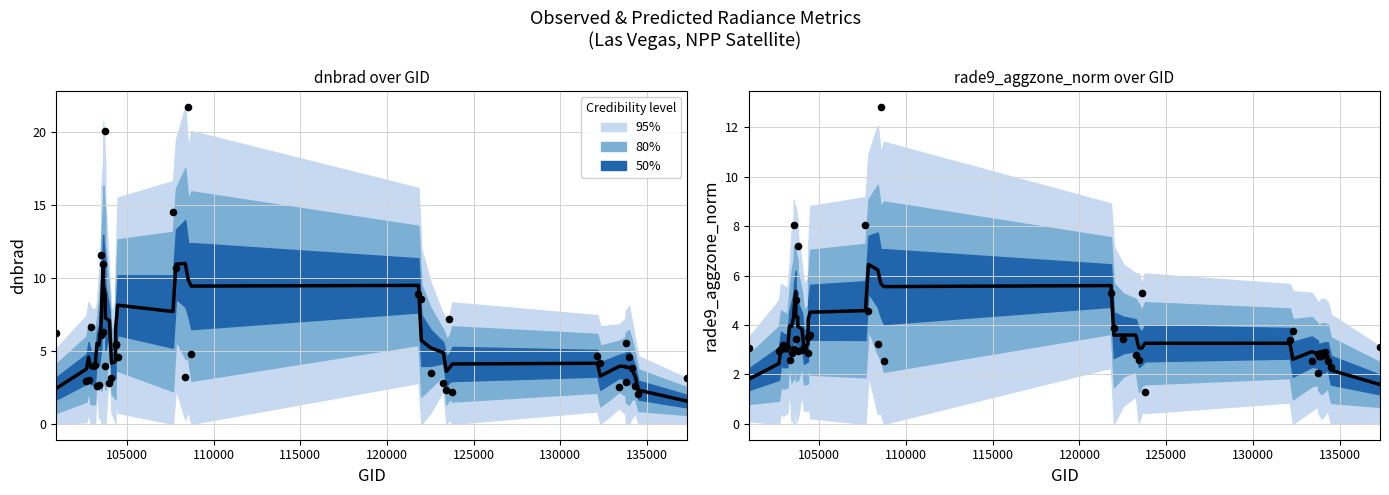

At how many categories does at least one series exceed 20?

2